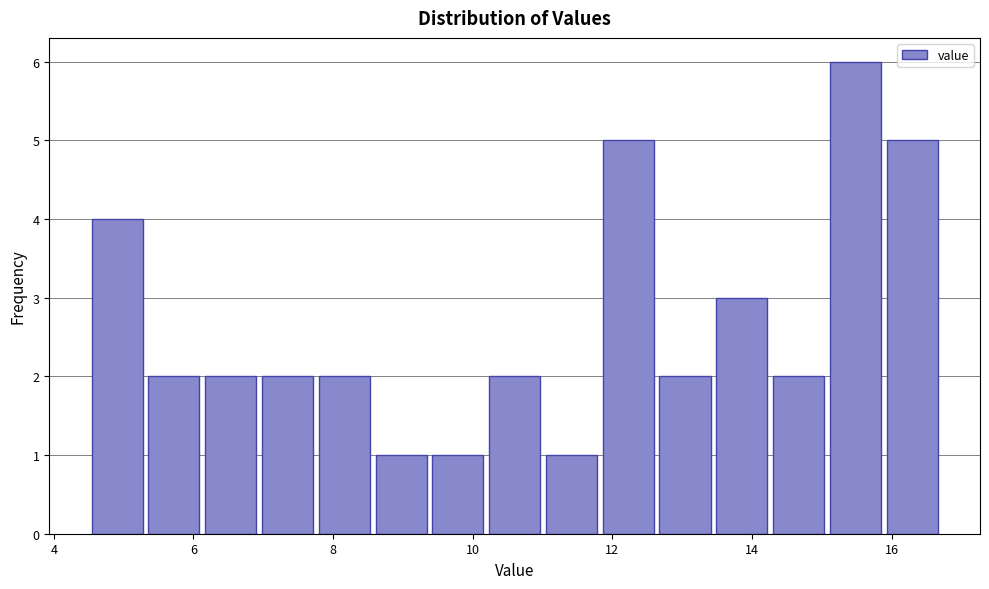

Over which range of the x-axis is the bar tallest?

15.0 to 15.8